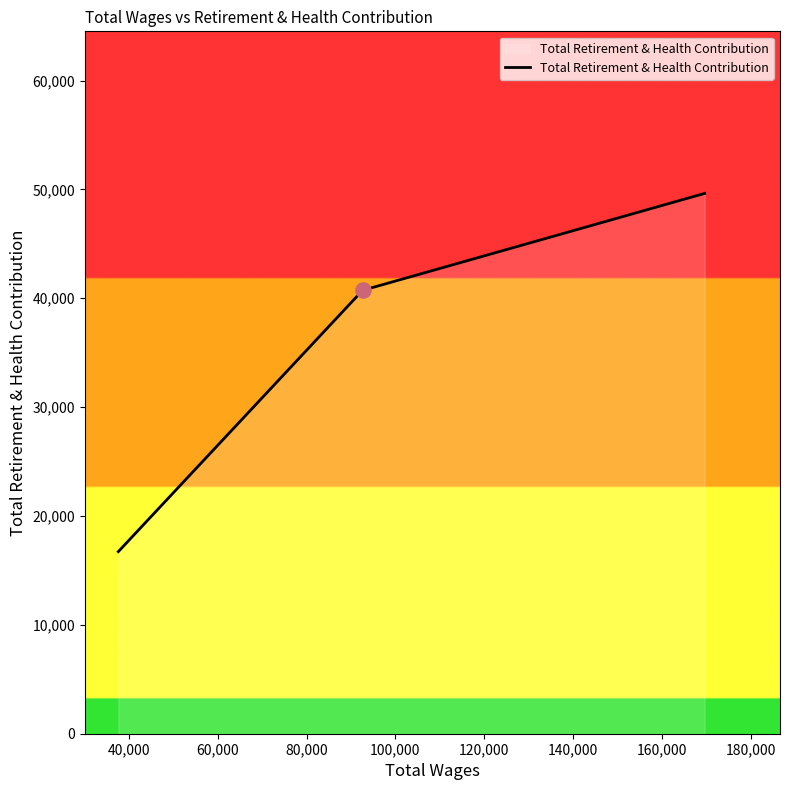

What is the minimum value shown in the chart?

16727